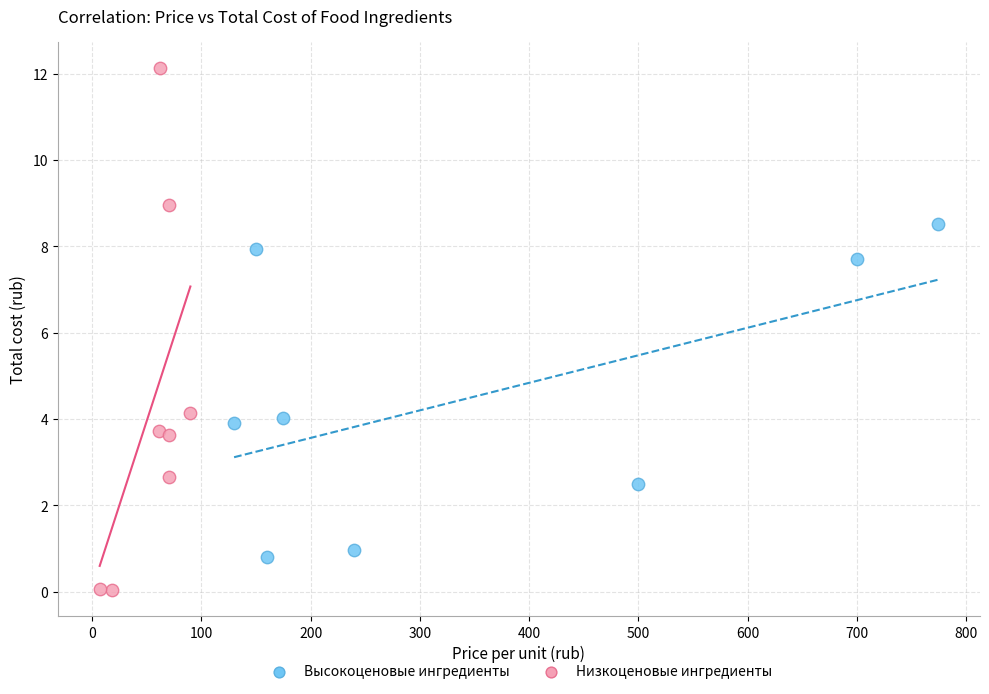

Which series contains the highest Y value?

Низкоценовые ингредиенты